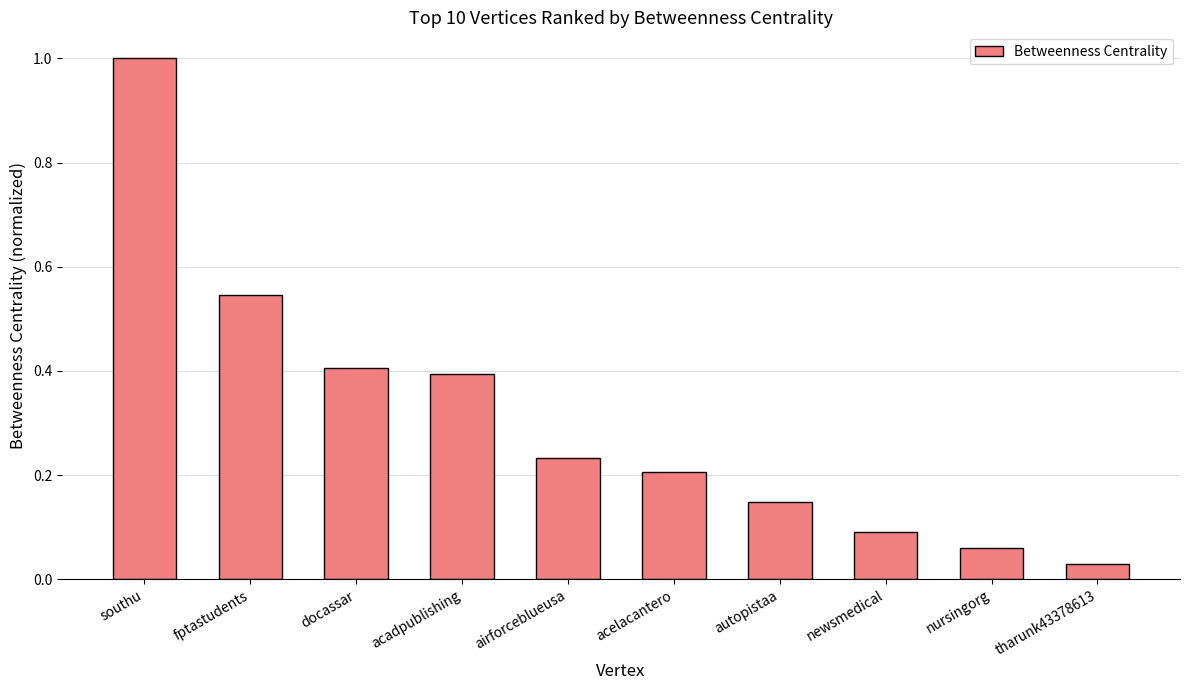

Which has a higher value, newsmedical or fptastudents?

fptastudents